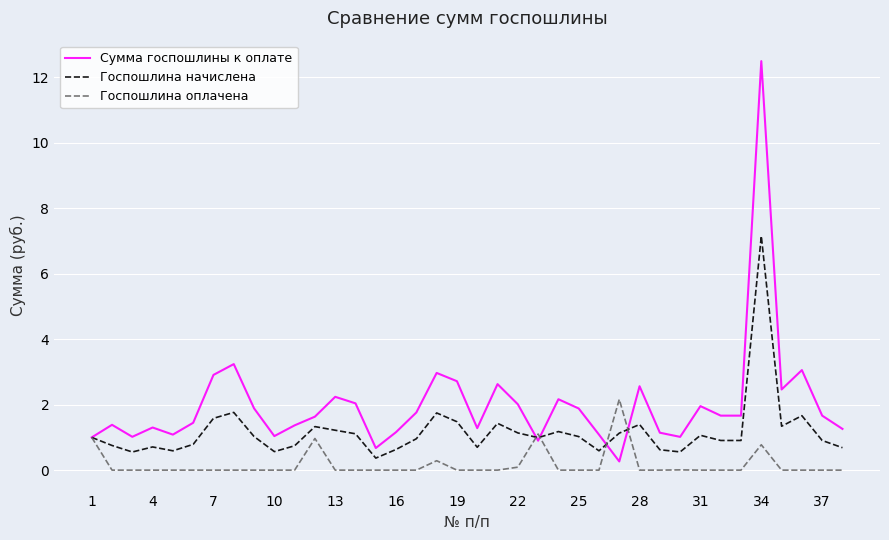

Which series has the largest total across all categories?

Сумма госпошлины к оплате